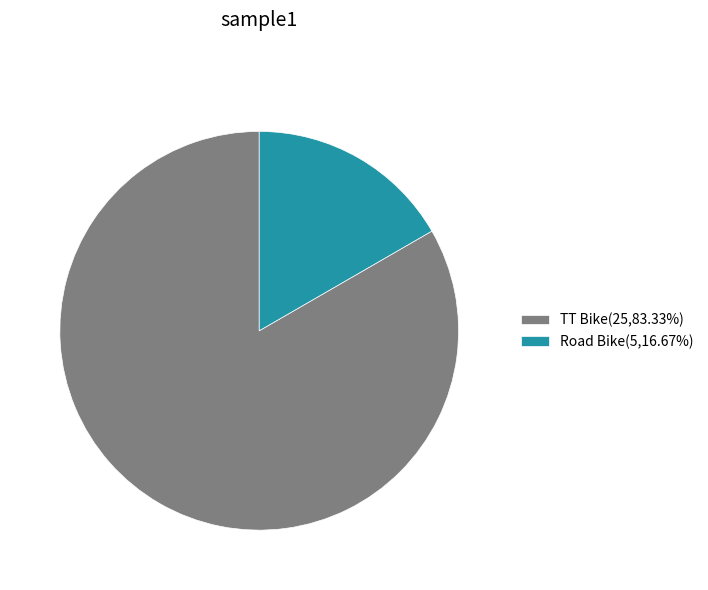

How many segments does this pie chart have?

2